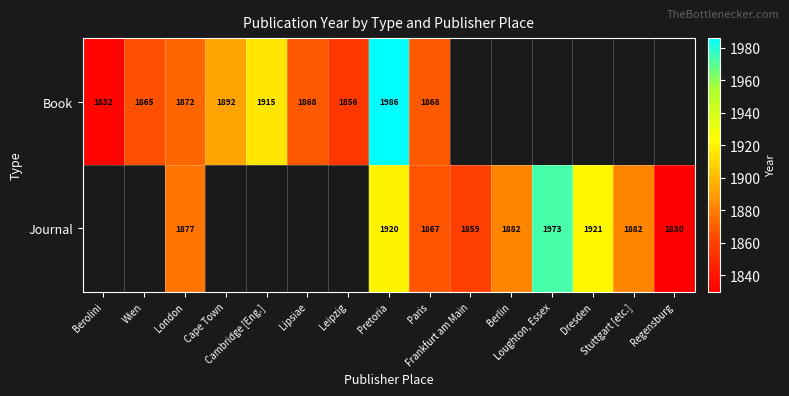

Read the Book value at London.

1872.0